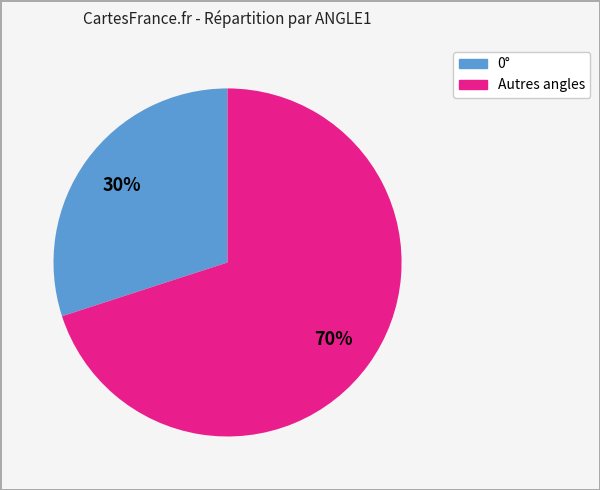

Is there any slice that represents more than half of the pie?

Yes